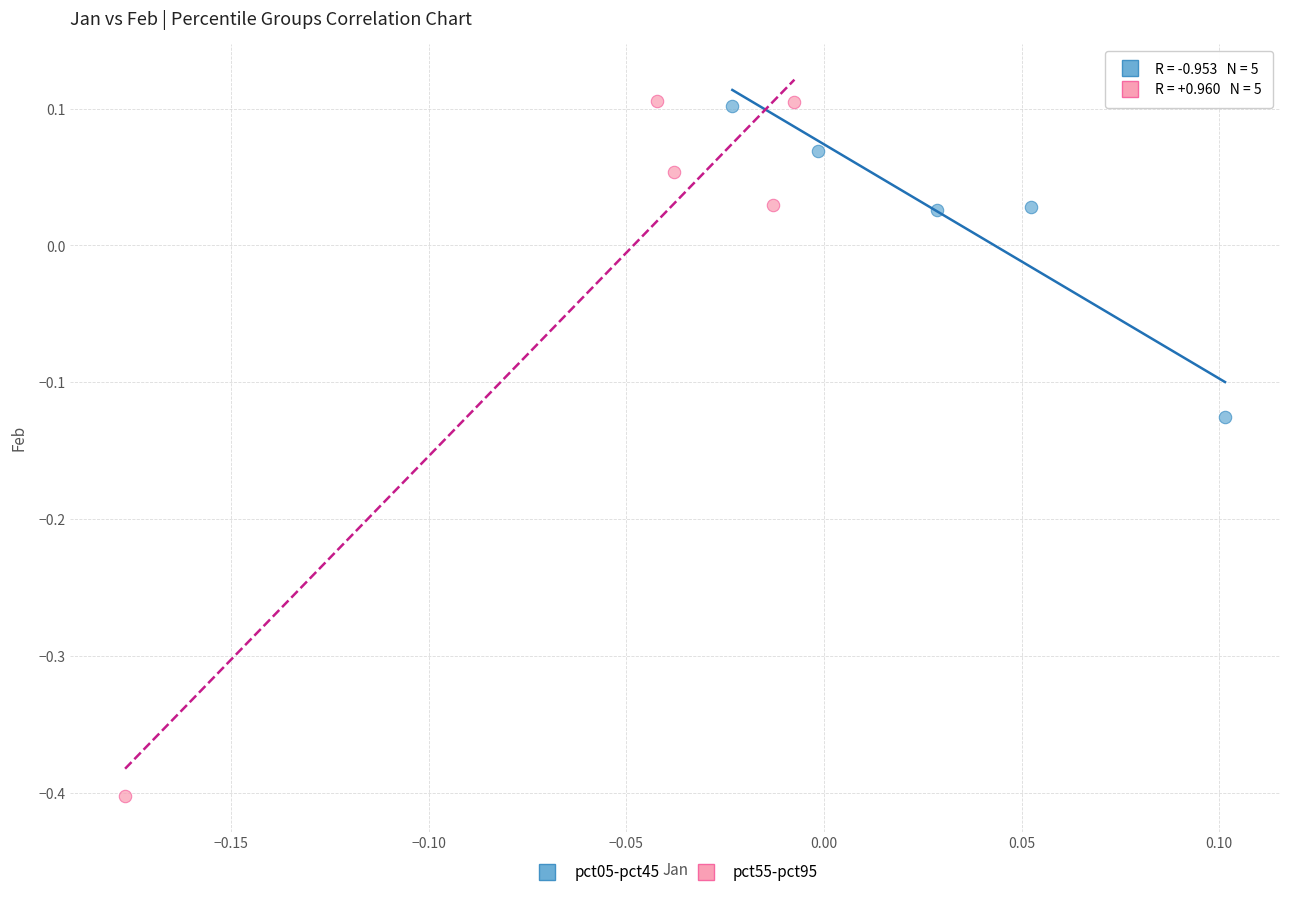

Which series has the widest spread of Y values?

pct55-pct95